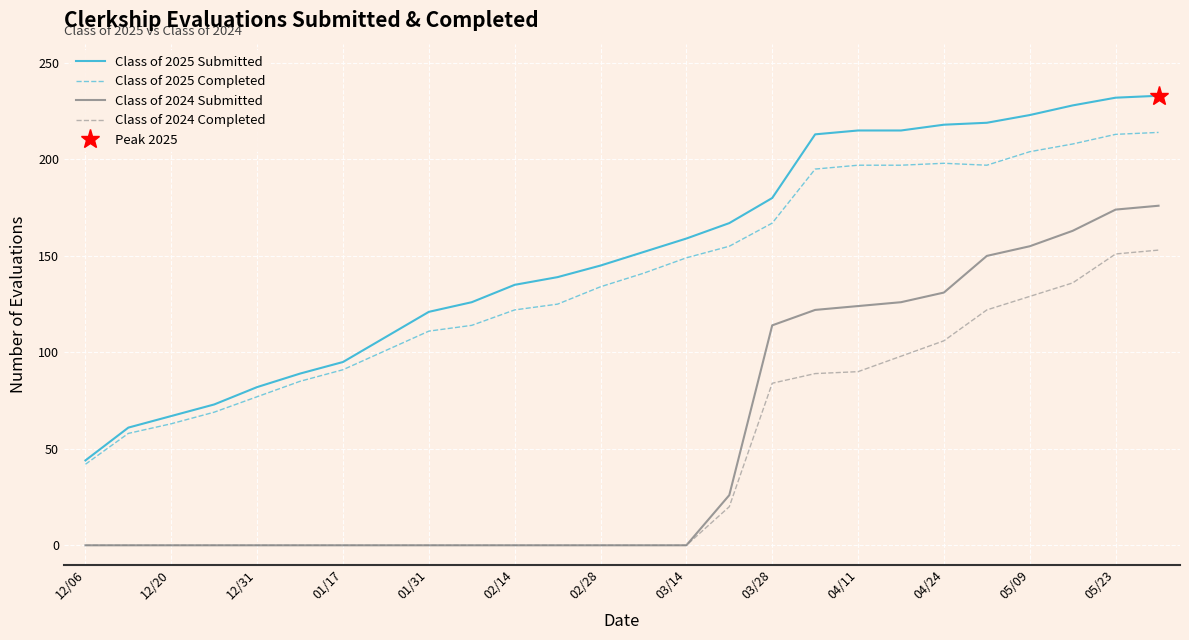

The Class of 2024 Completed series shows 0 at 02/14. True or false?

True